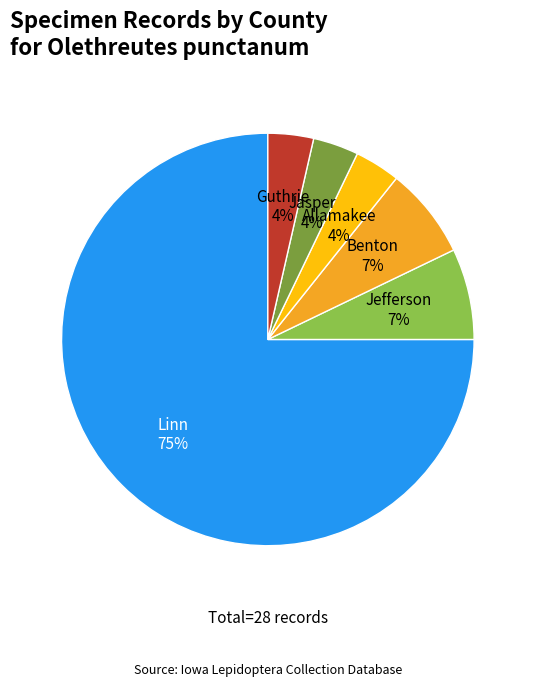

Does any single category account for the majority?

Yes